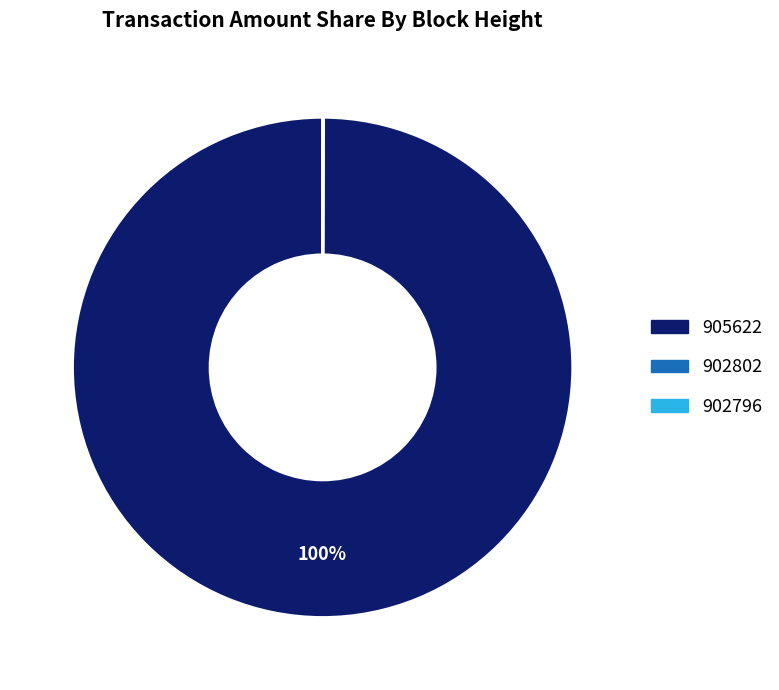

Does 905622 represent more than half of the total?

Yes